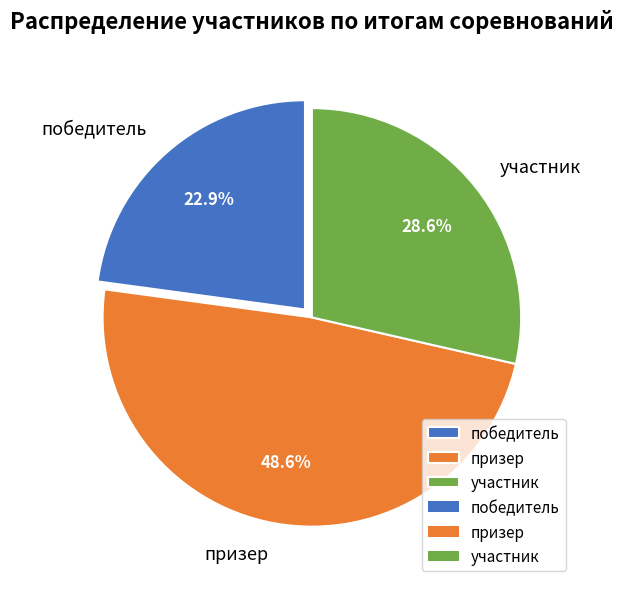

True or false: участник accounts for 29% of the total.

True